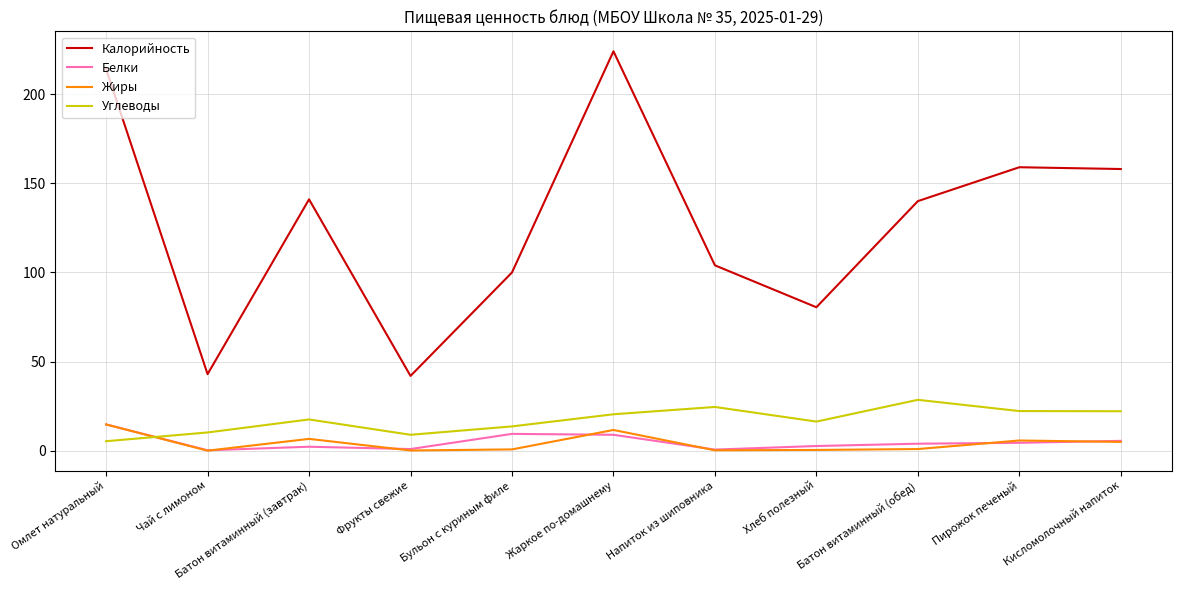

True or false: Белки and Калорийность intersect in this chart.

False